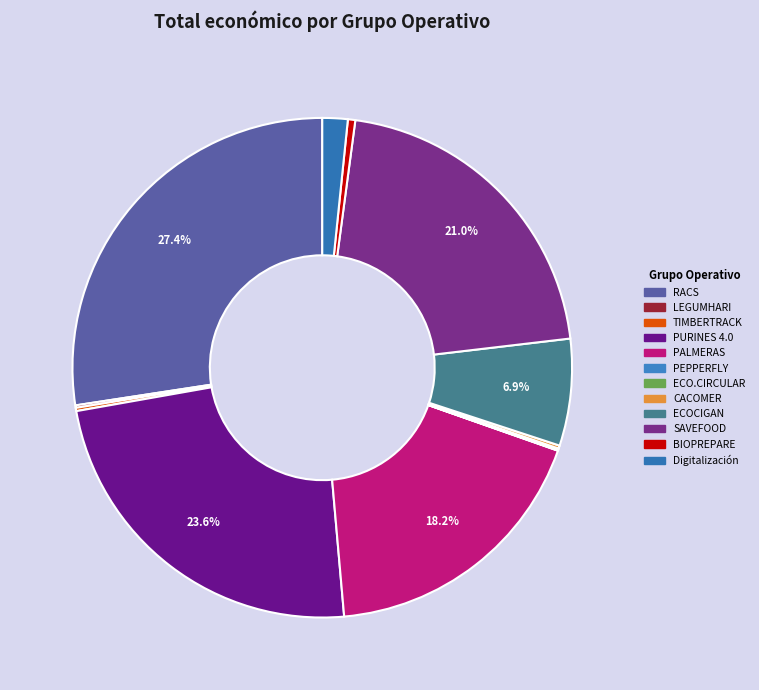

Rank the categories by value from lowest to highest.

PEPPERFLY, ECO.CIRCULAR, LEGUMHARI, CACOMER, TIMBERTRACK, BIOPREPARE, Digitalización, ECOCIGAN, PALMERAS, SAVEFOOD, PURINES 4.0, RACS